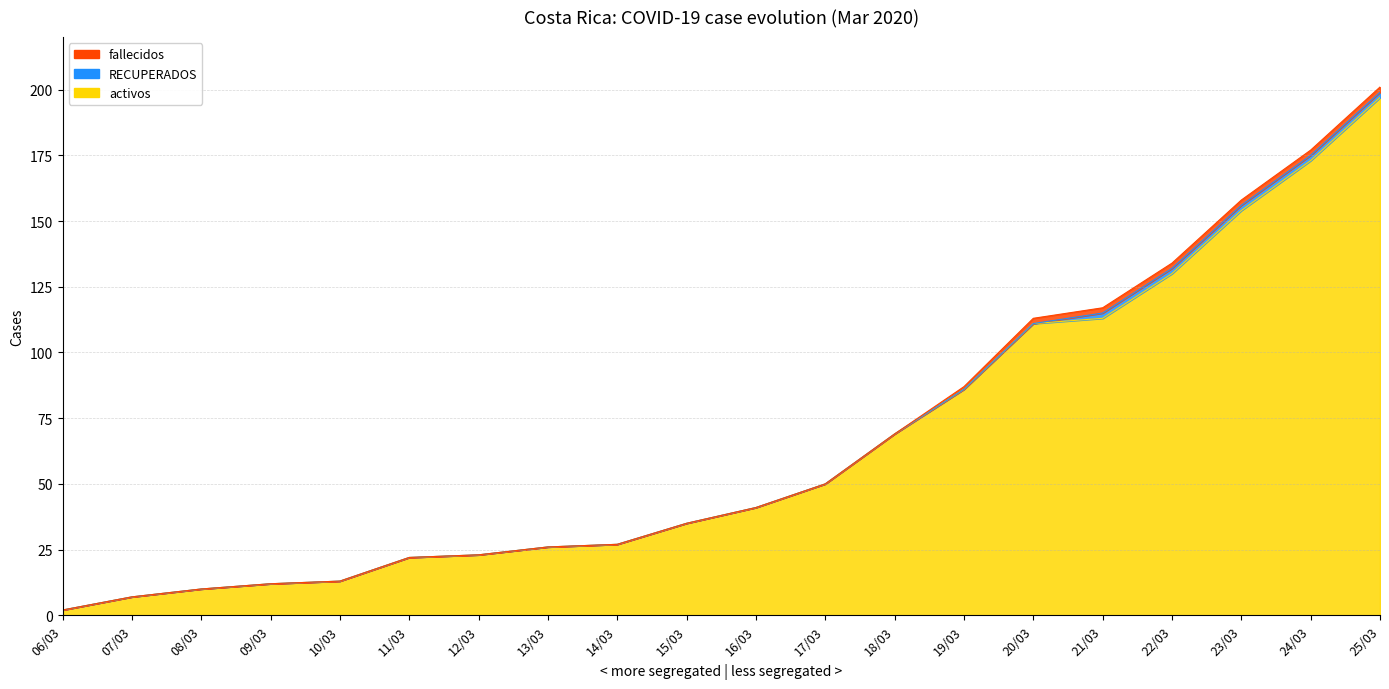

How many positive values does the fallecidos series have?

7